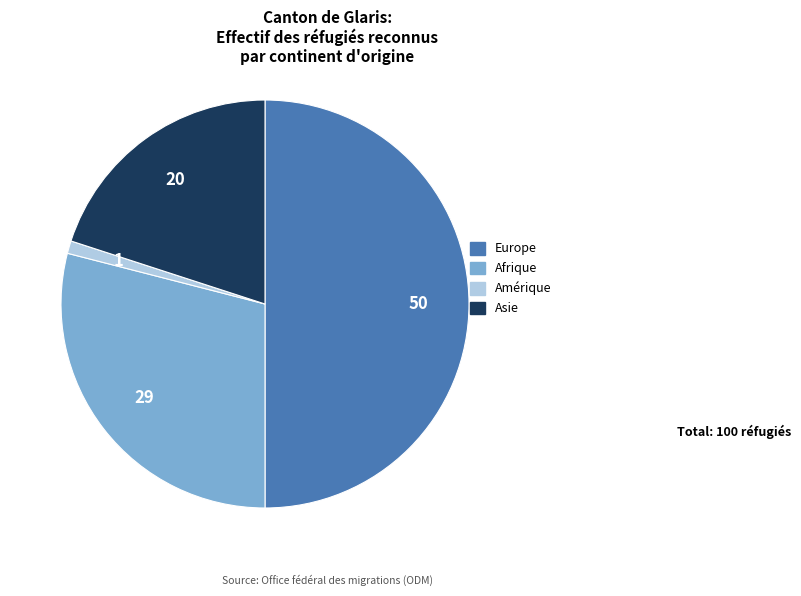

Is the sum of Afrique and Europe greater than half?

Yes